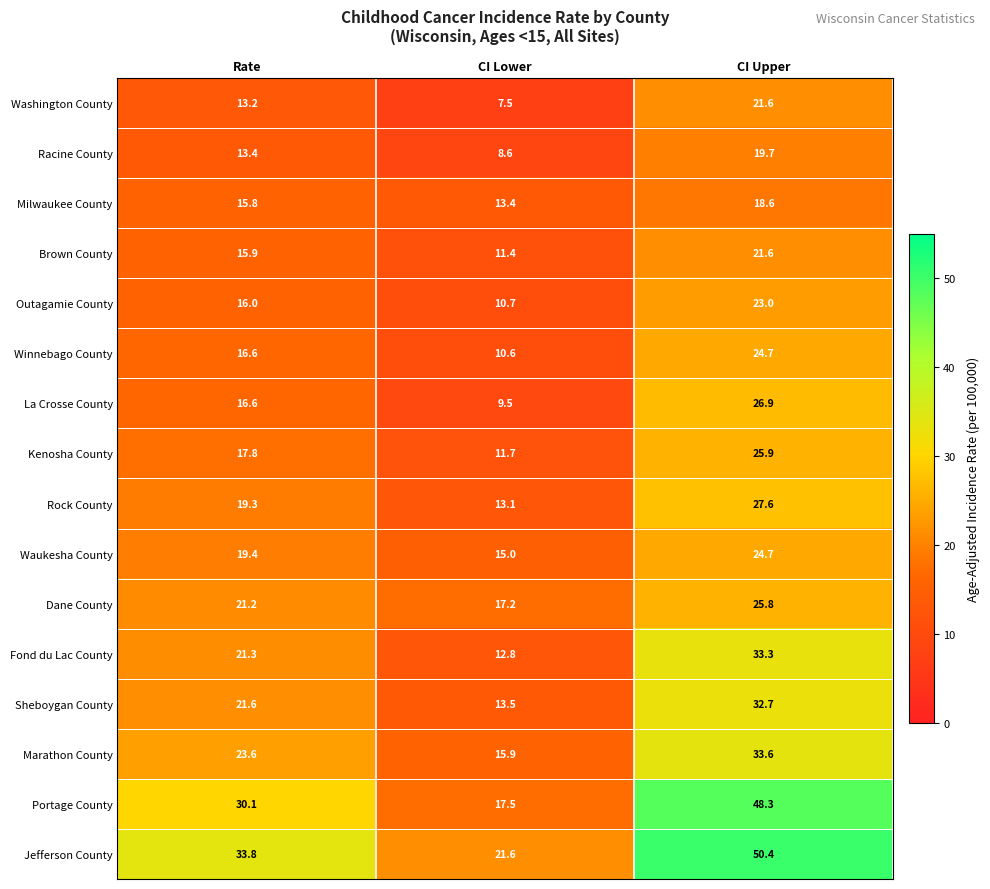

At which label does Waukesha County reach its minimum?

CI Lower